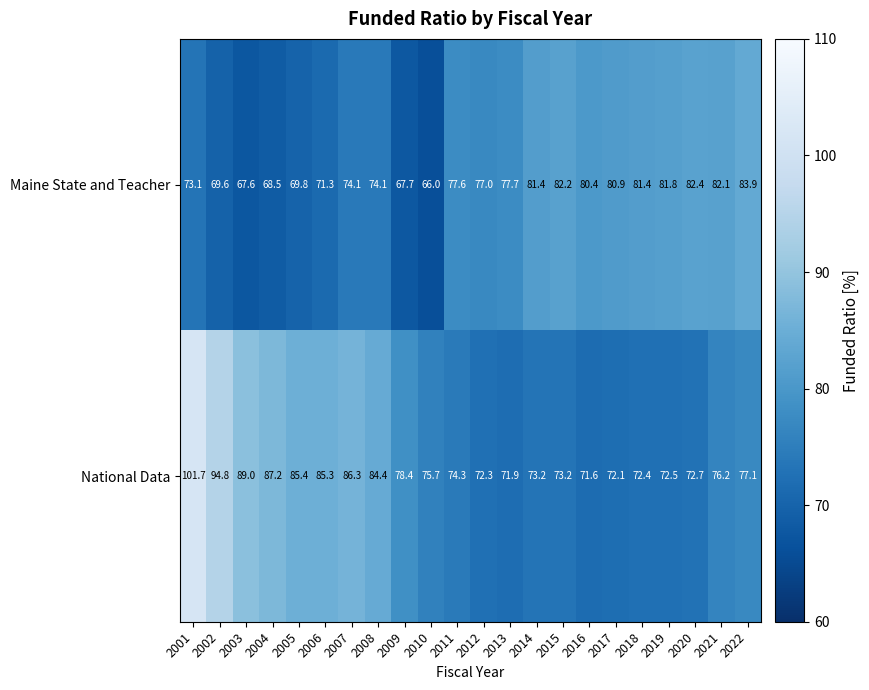

What is the average value of the Maine State and Teacher series?

75.9